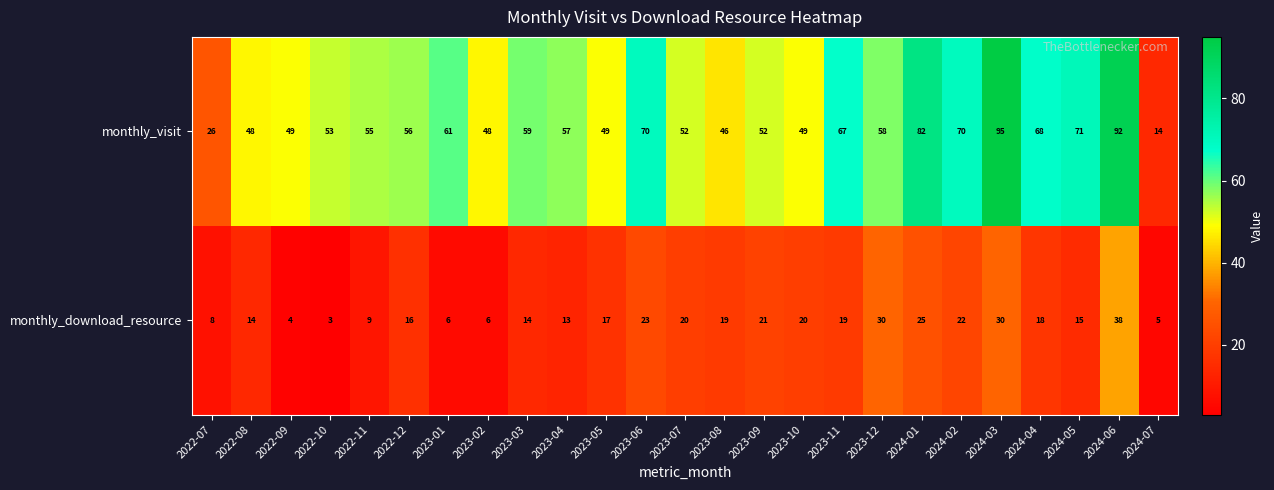

What is the maximum value for monthly_download_resource?

38